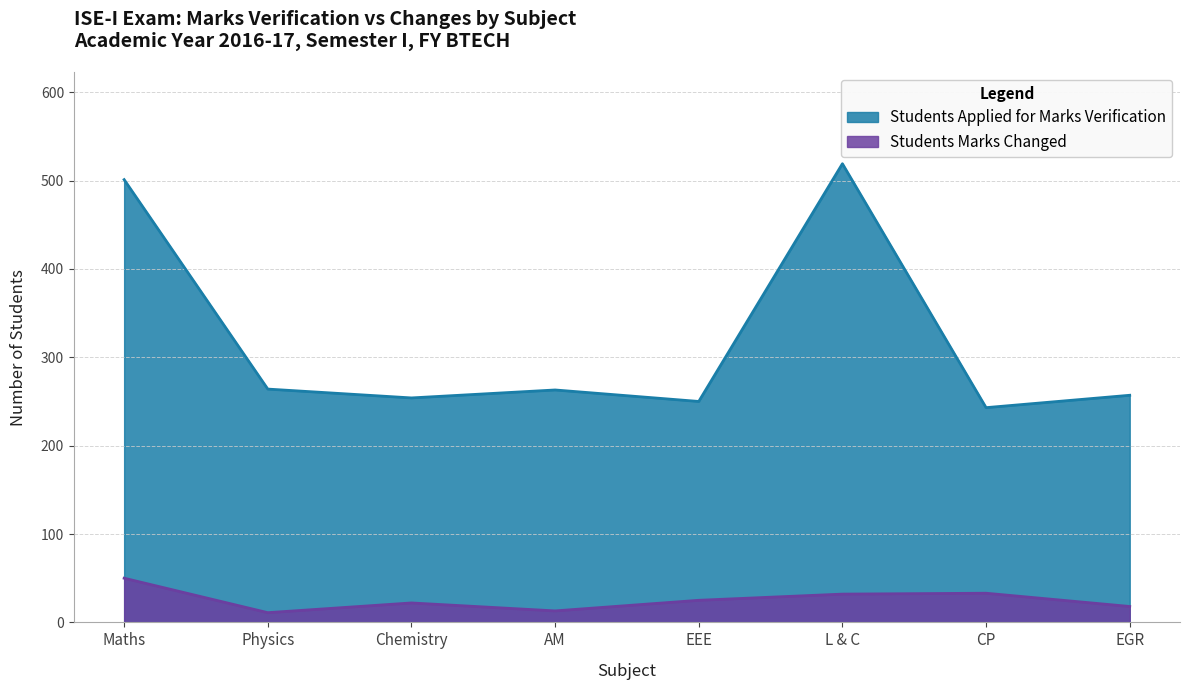

Which series changed the most between Physics and Chemistry?

Students Marks Changed